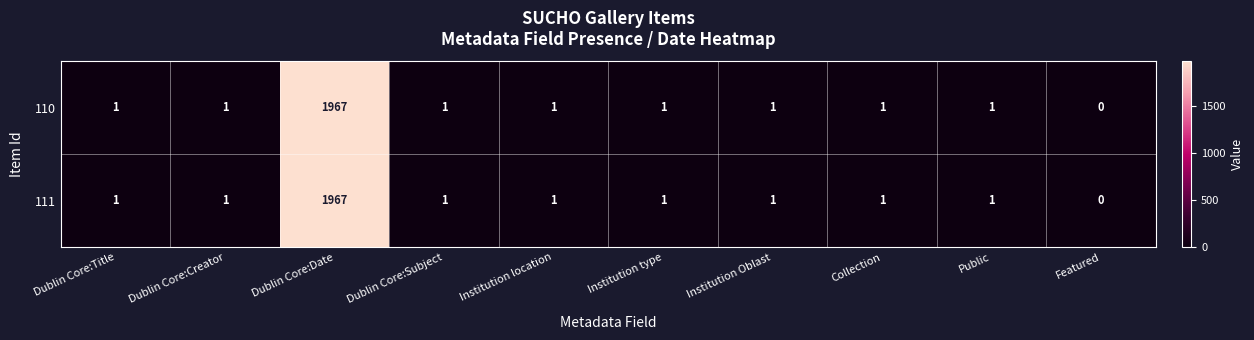

The value of 111 at Dublin Core:Title is 1. True or false?

True